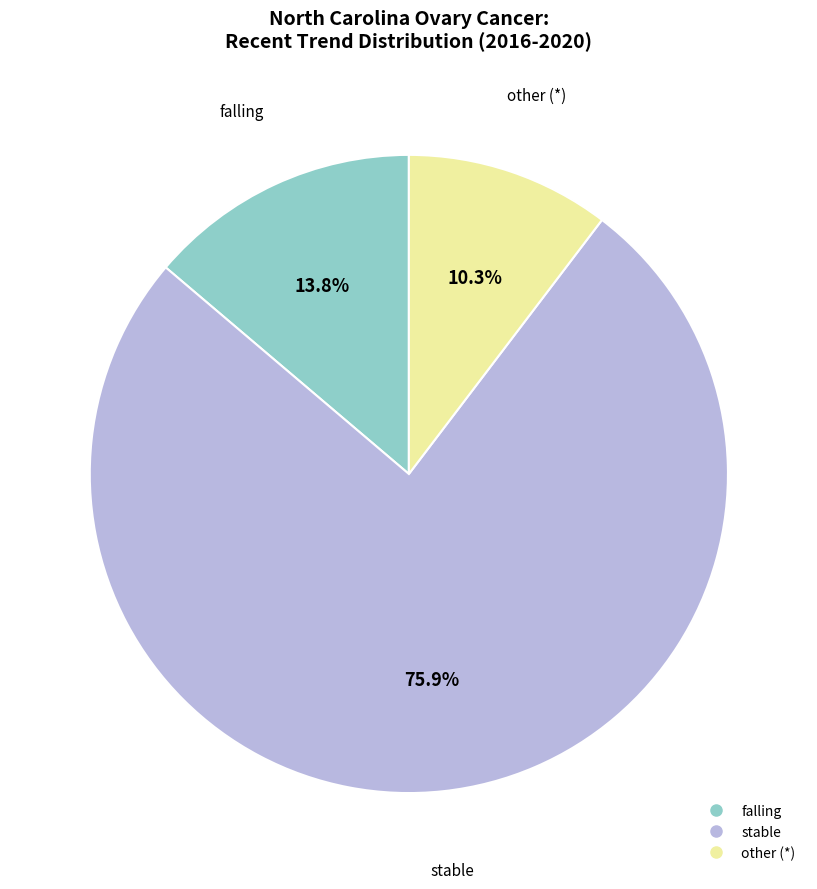

Combined, what portion of the pie is stable and falling?

89.7%